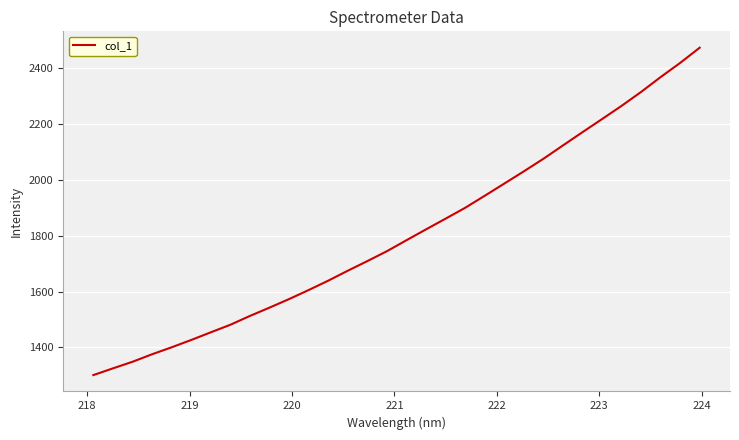

What is the maximum value shown in the chart?

2472.3